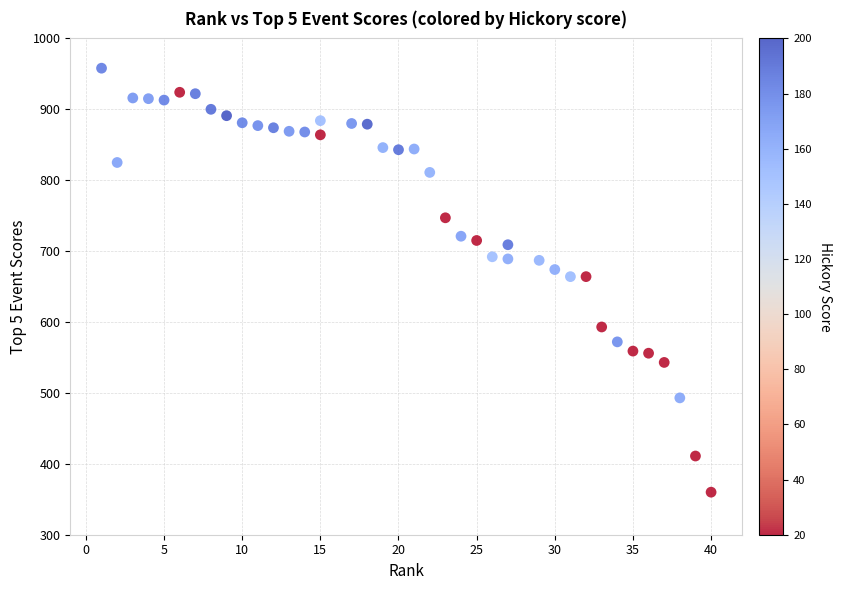

What is the range of X values (max minus min)?

39